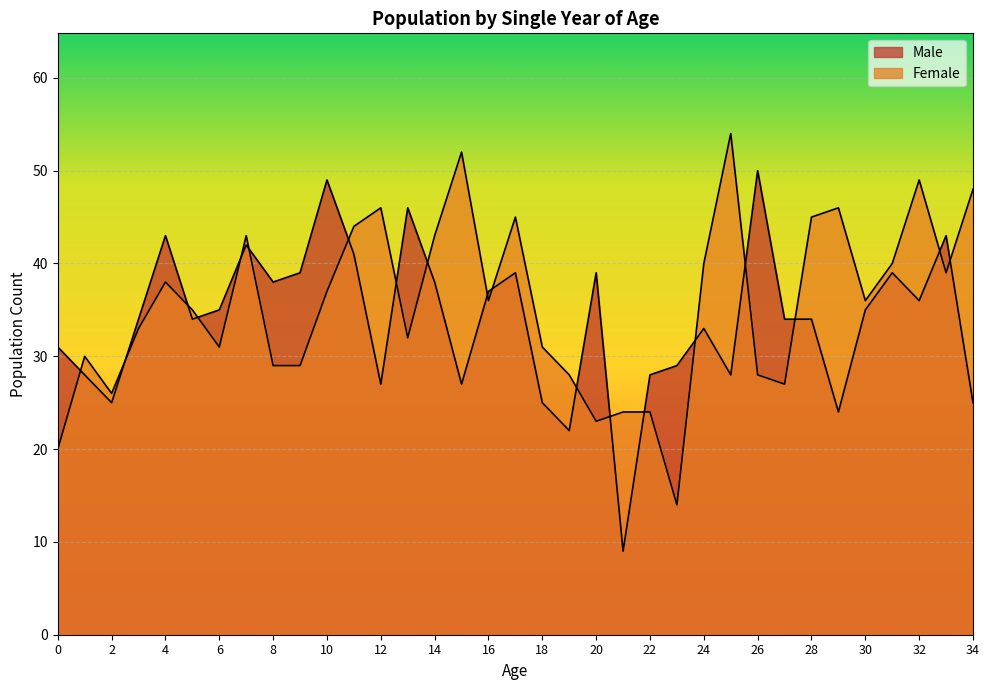

What is the difference between the maximum and minimum values in the Male series?

41